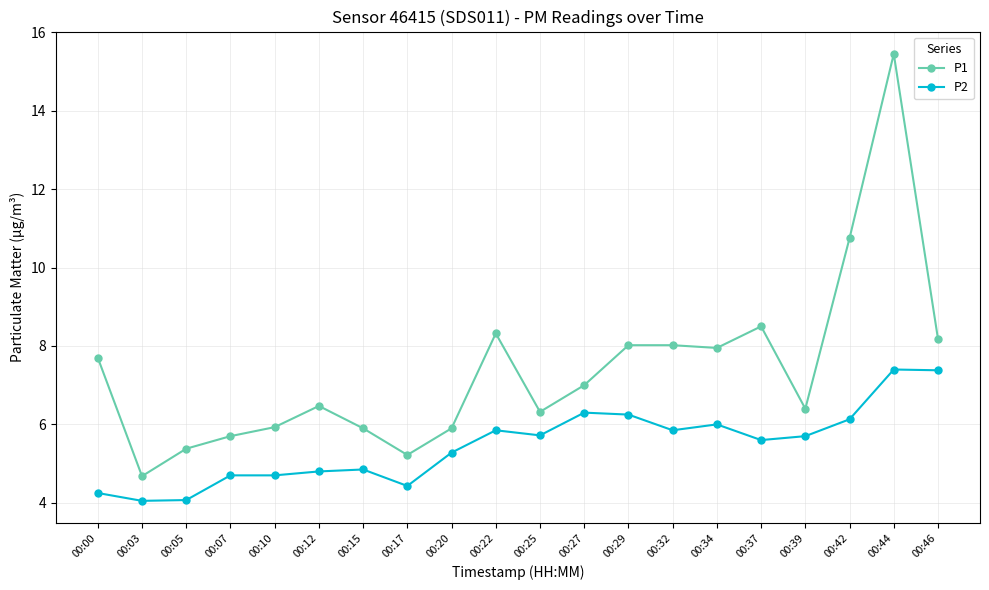

True or false: P2 has more than 0 points higher than both neighbors.

True